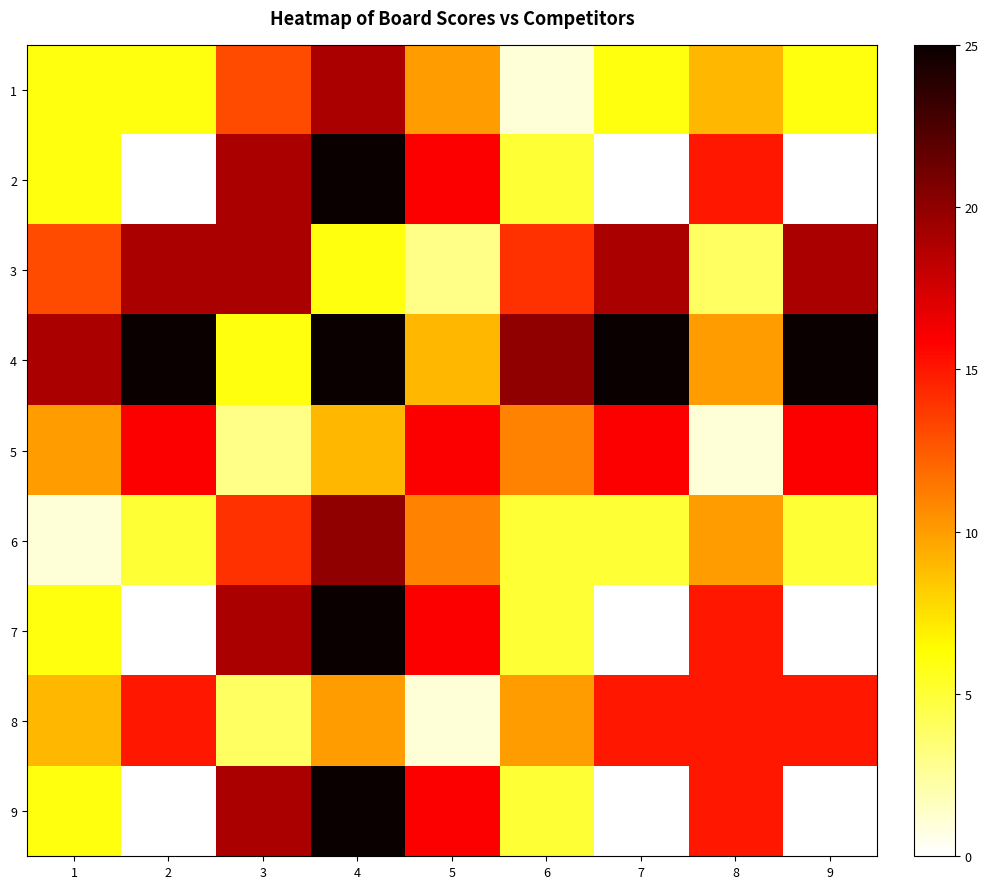

Which has a higher value, 6 or 8?

8